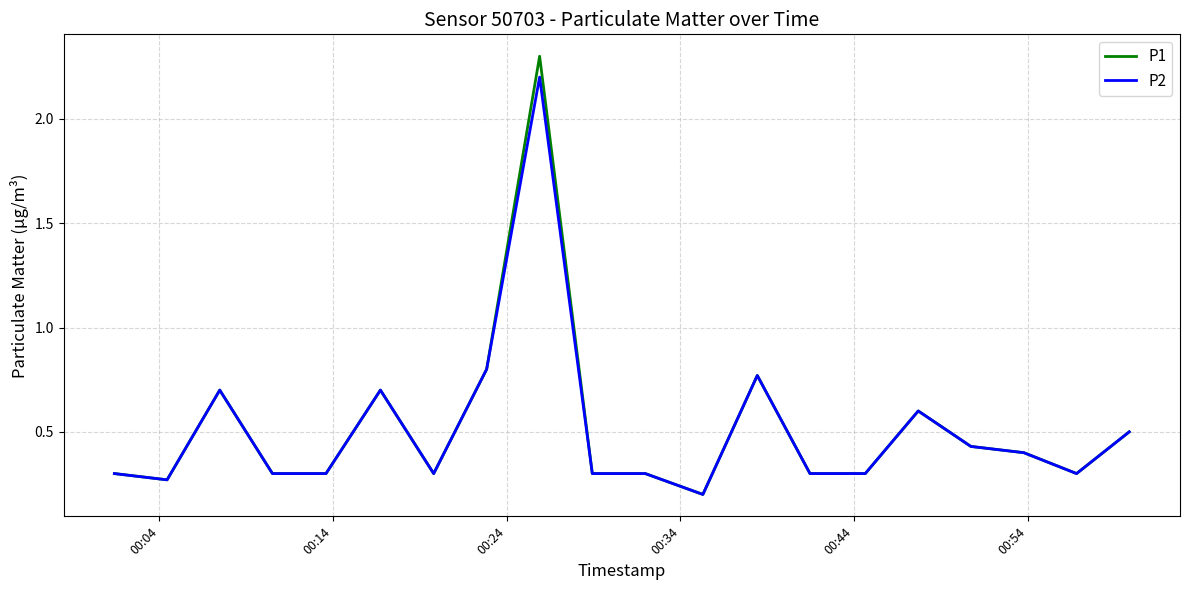

What is the minimum value for P1?

0.2